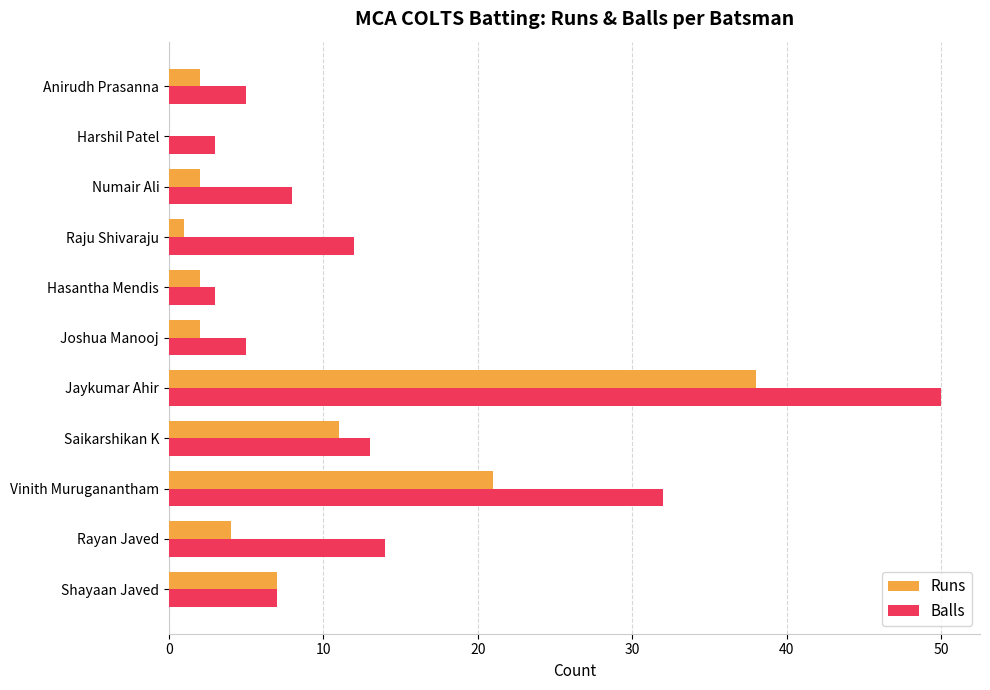

Which category has the highest value across all series?

Jaykumar Ahir